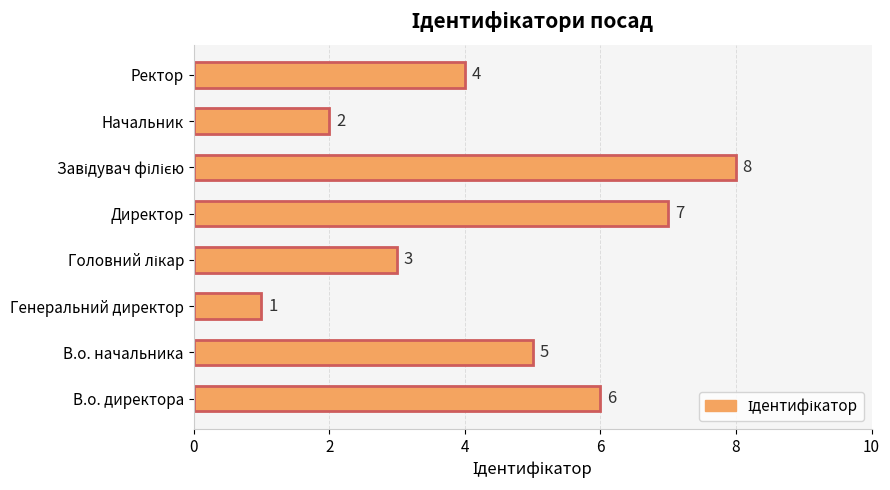

Reading bottom to top, list all the values displayed in this chart.

6	5	1	3	7	8	2	4